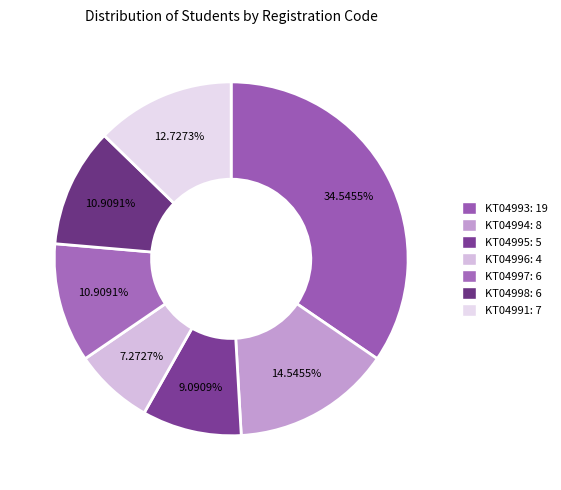

What is the largest slice in the pie chart?

KT04993